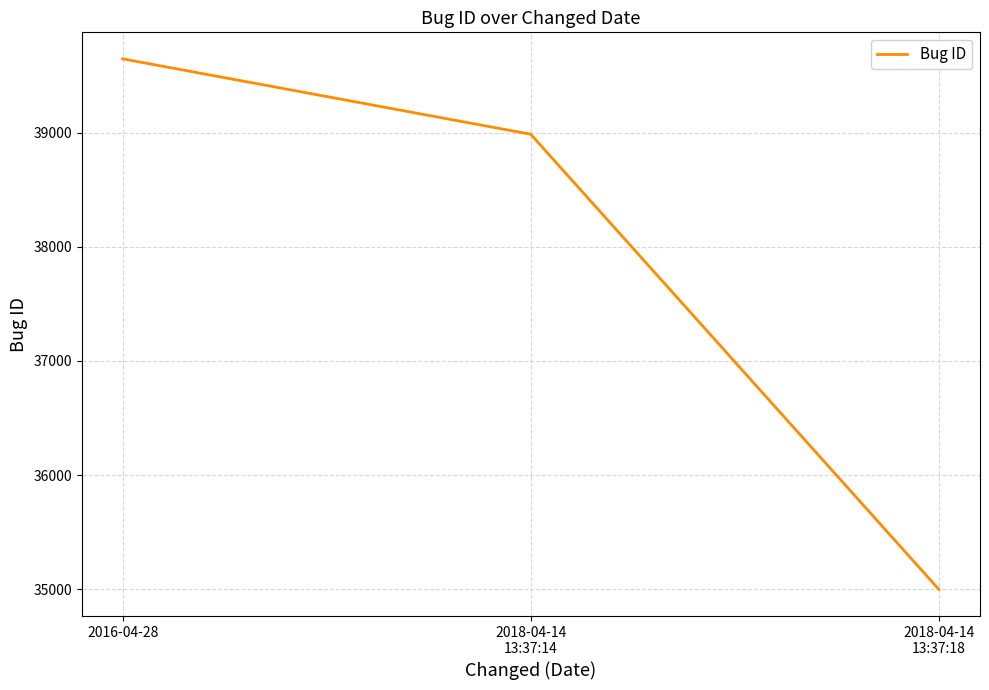

How many lines are shown in the chart?

1